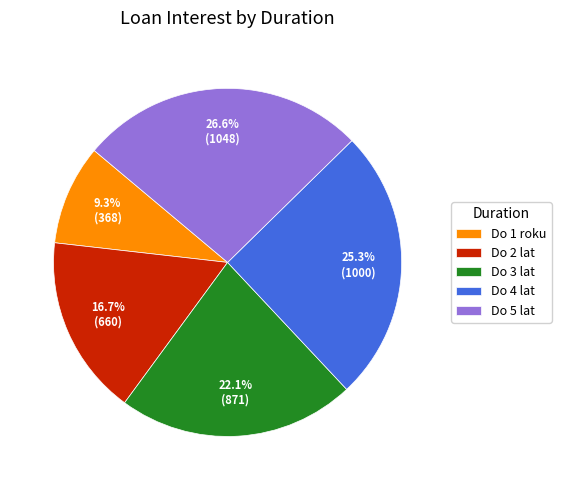

To the nearest percent, what is the average slice percentage?

20%